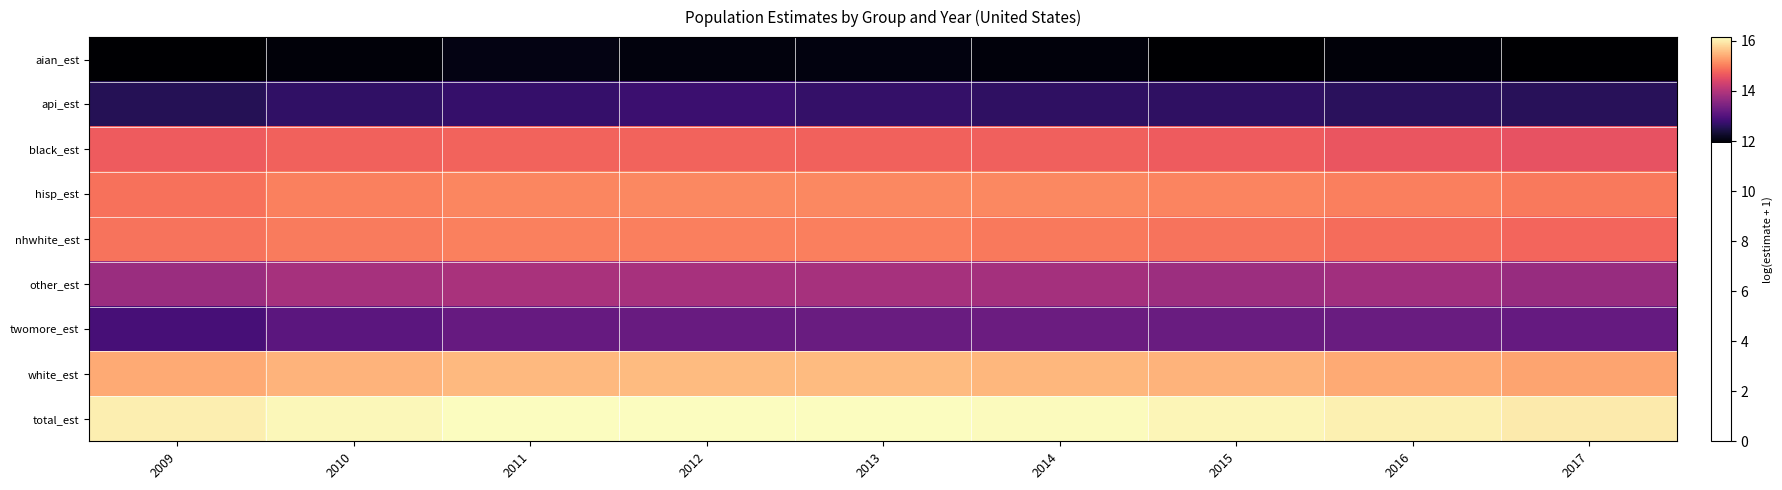

At which category is the sum across all series the highest?

2012